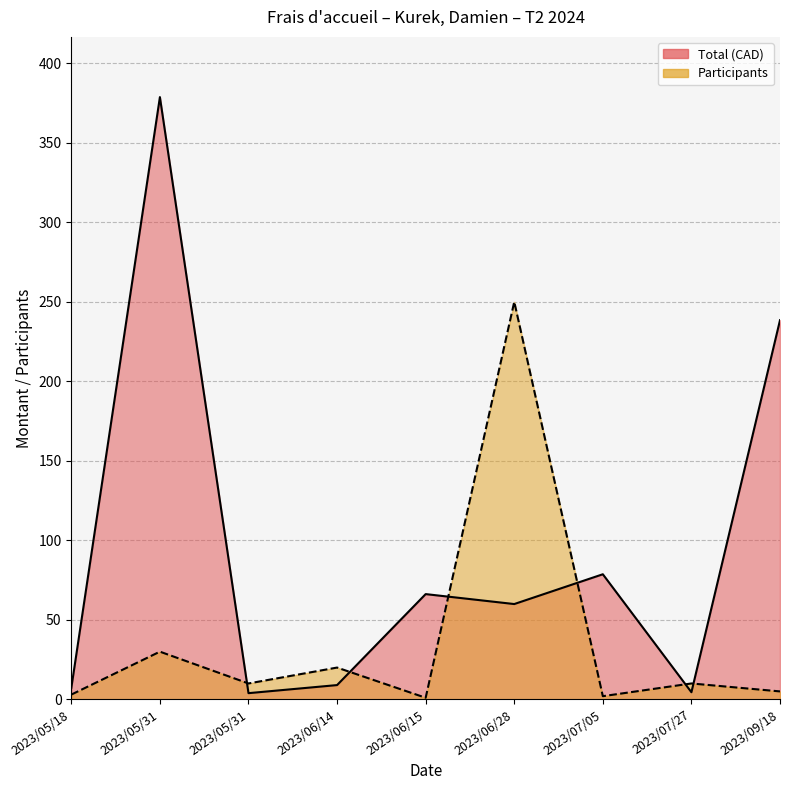

Is it true that Participants equals 0.7 at 2023/07/05?

False